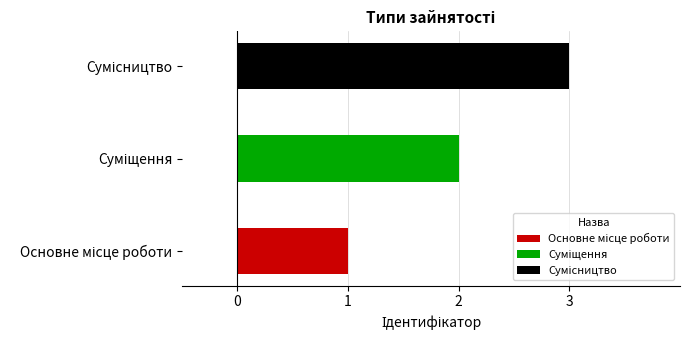

Where does the data first go above 2?

Сумісництво